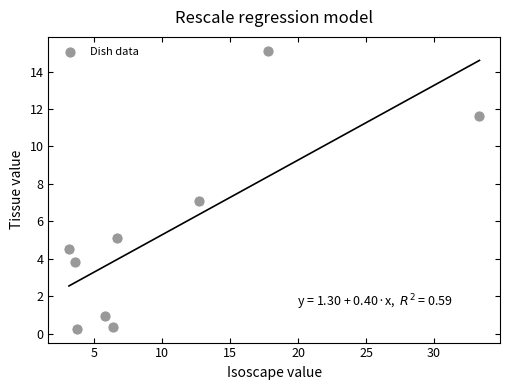

What is the average X value?

10.3